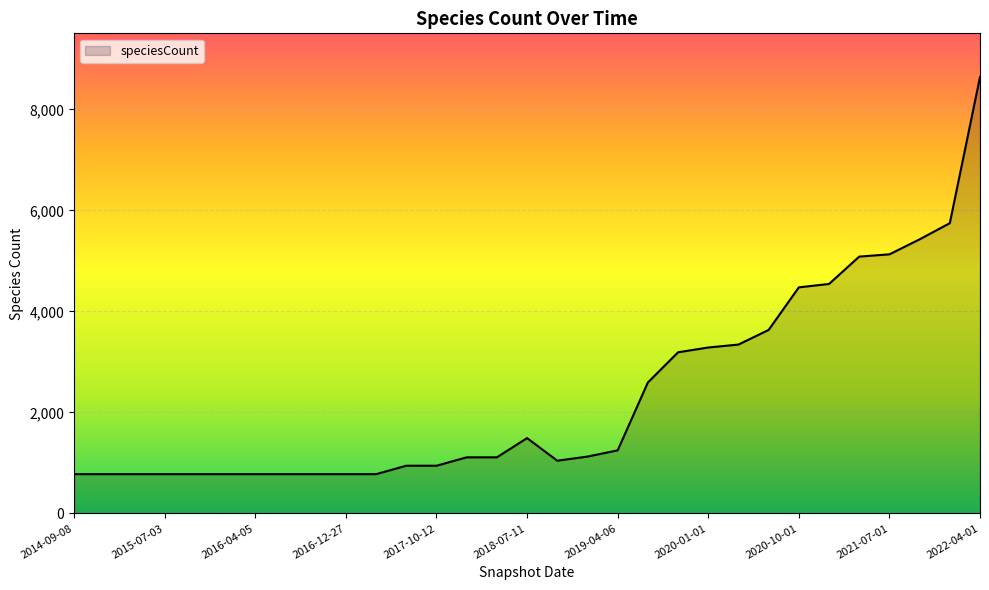

What is the difference between the maximum and minimum values?

7865